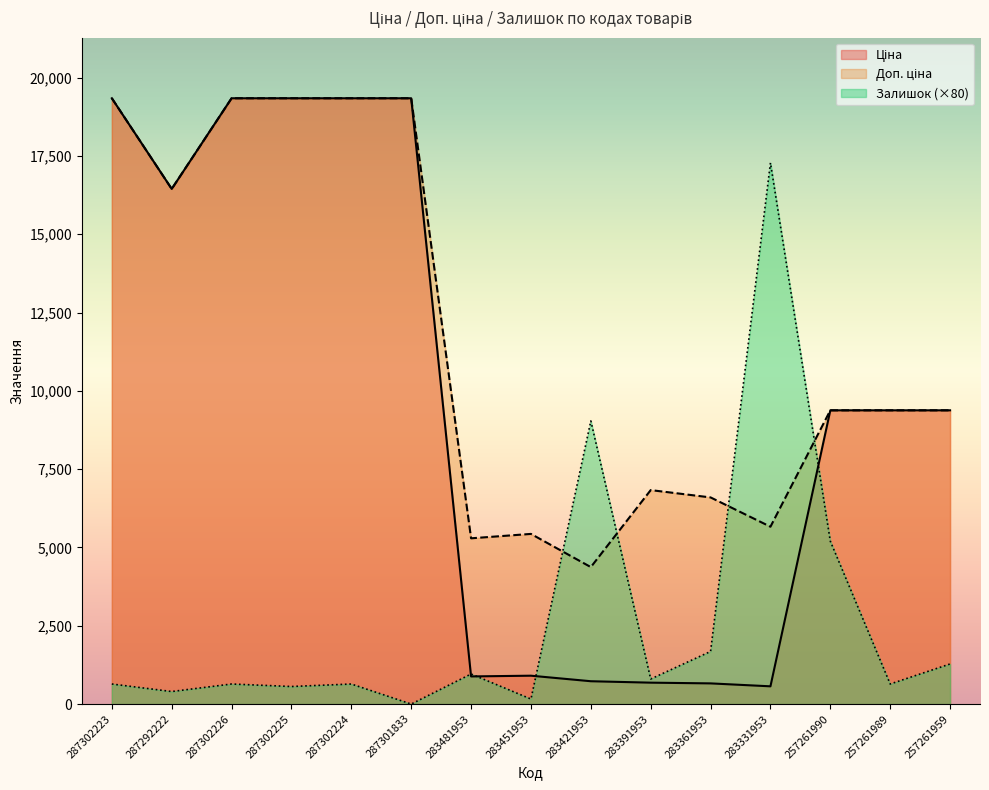

How many lines are shown in the chart?

3